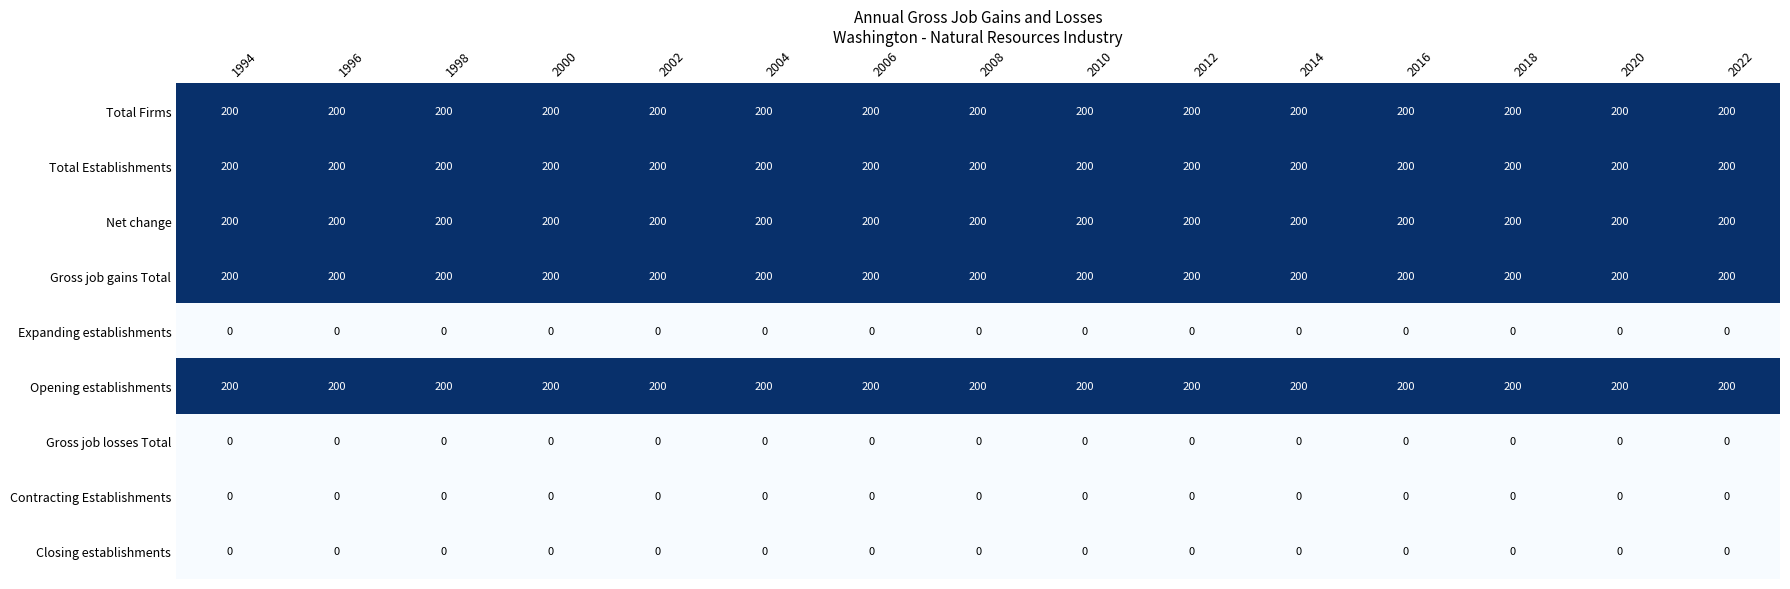

Is it true that Net change equals 100 at 2012?

False